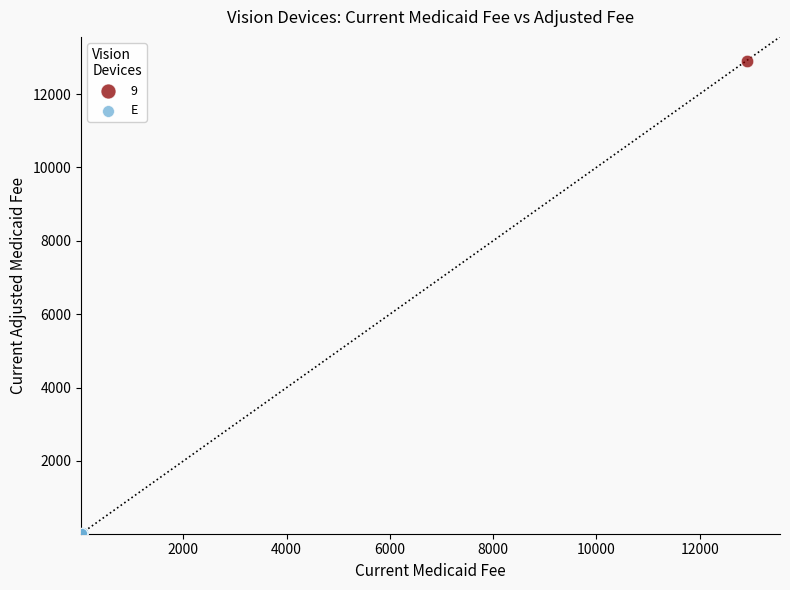

What are all the series names shown in the legend?

9, E